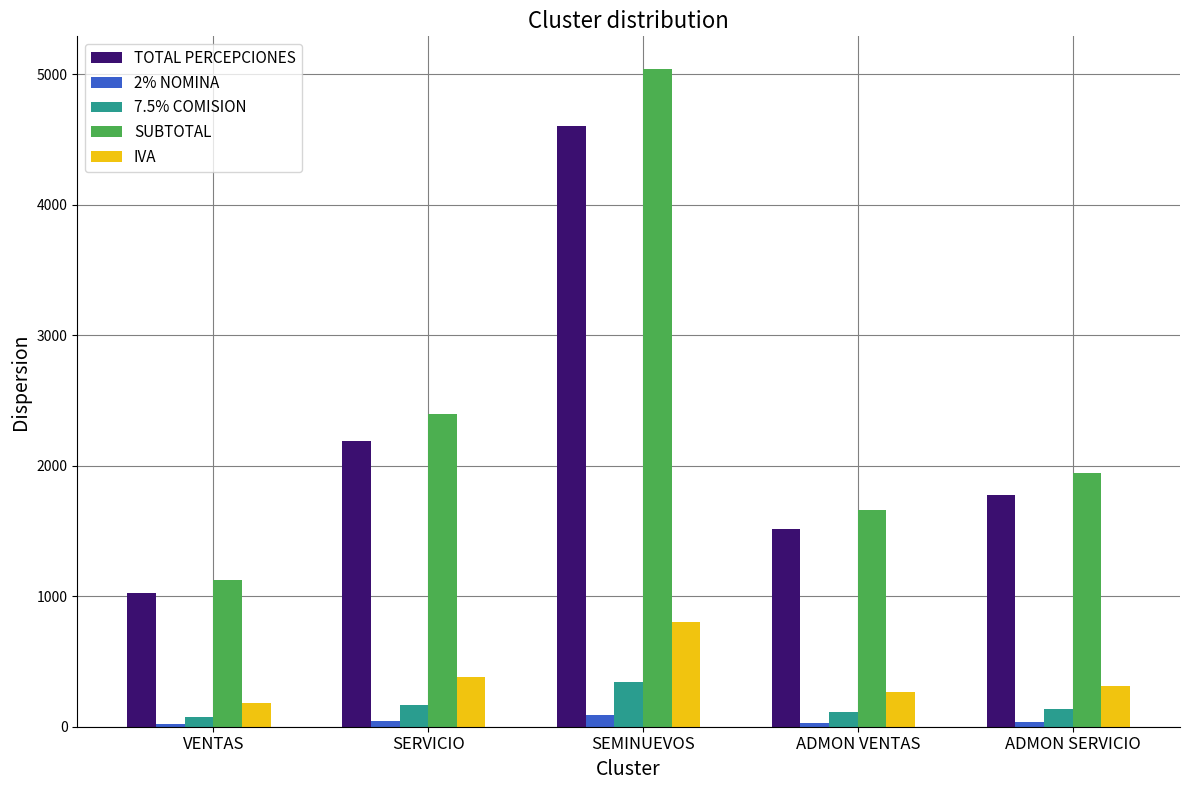

What is the difference between the TOTAL PERCEPCIONES values at ADMON SERVICIO and SERVICIO?

412.7